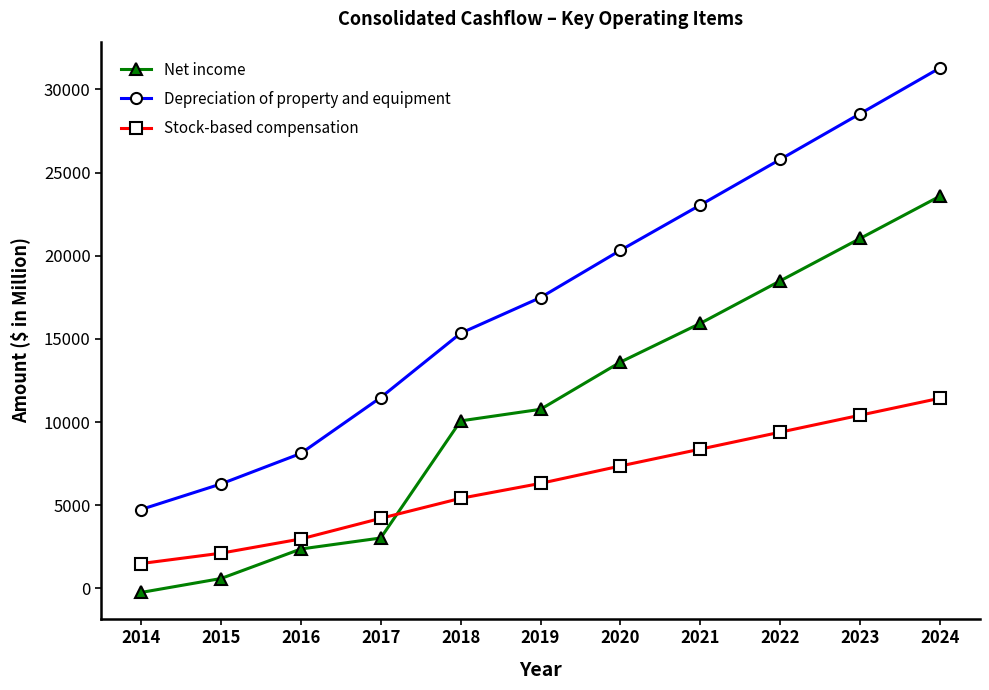

Rank the categories by Net income value from lowest to highest.

2014, 2015, 2016, 2017, 2018, 2019, 2020, 2021, 2022, 2023, 2024